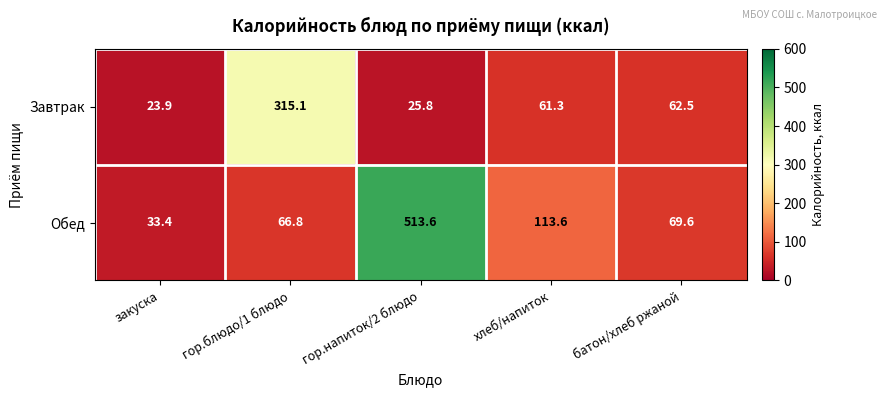

Count the number of categories in the chart.

5